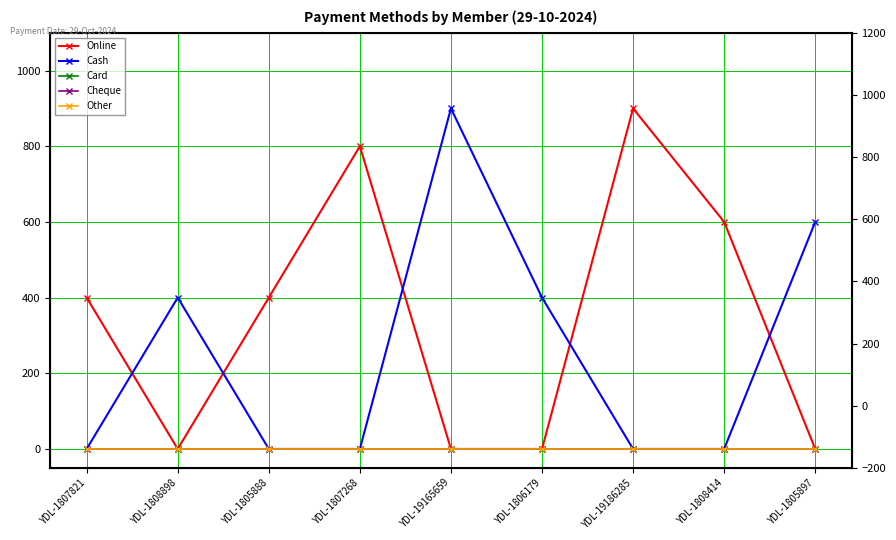

Rank the series by their maximum value, from highest to lowest.

Online, Cash, Card, Cheque, Other